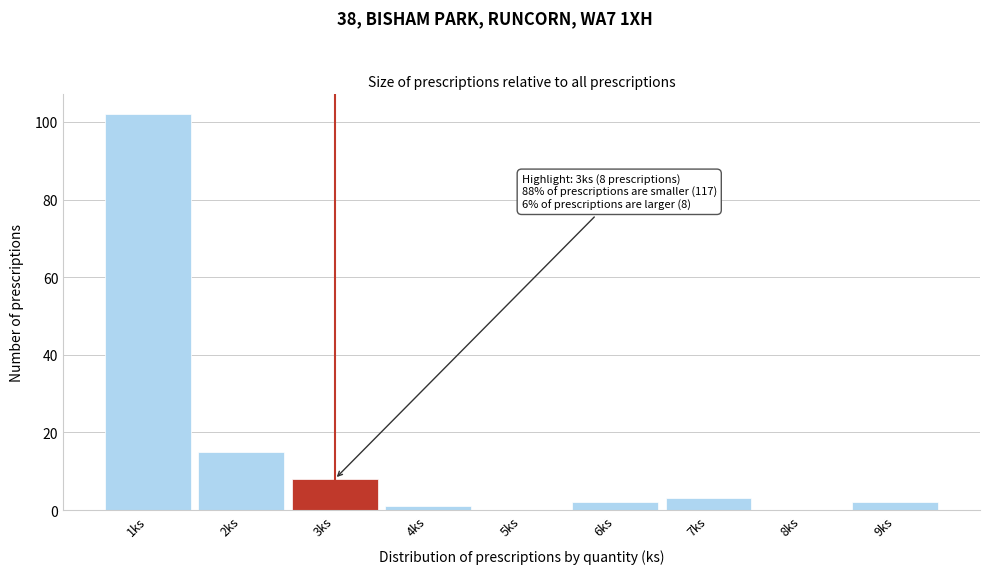

Which range on the x-axis has the tallest bar?

0.5 to 1.5